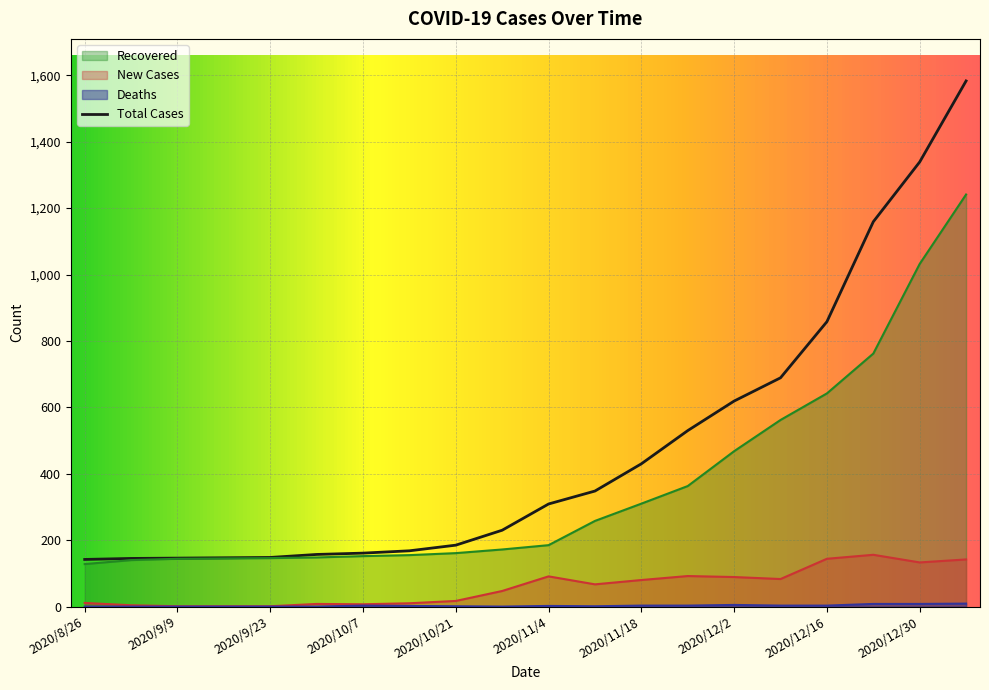

The value of Total Cases at 2020/9/9 is 242. True or false?

False